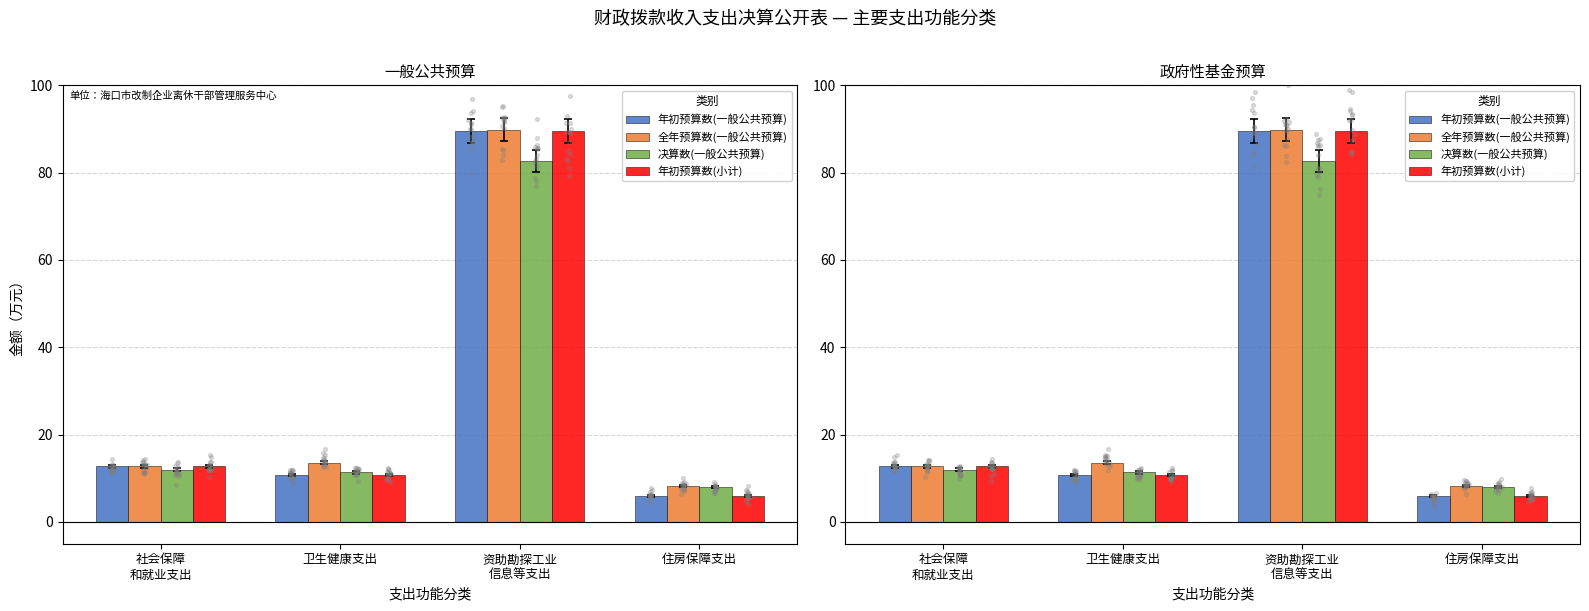

What is the total value across all series at 资助勘探工业
信息等支出?

351.6